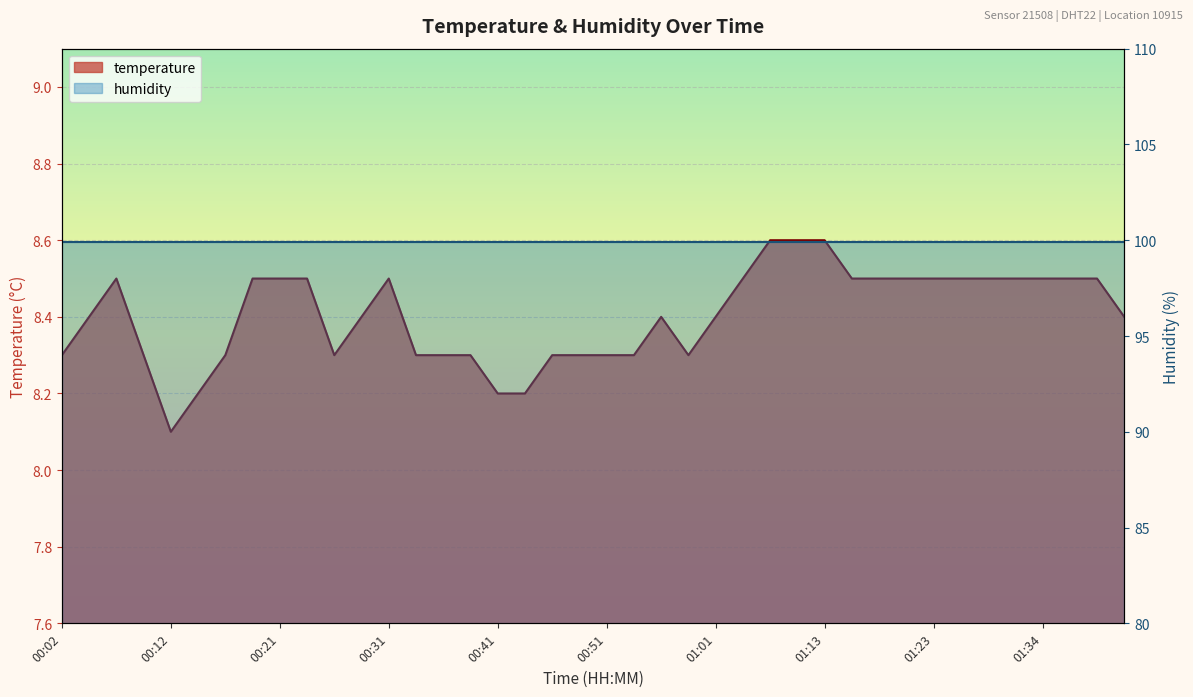

What is the average value?

8.4